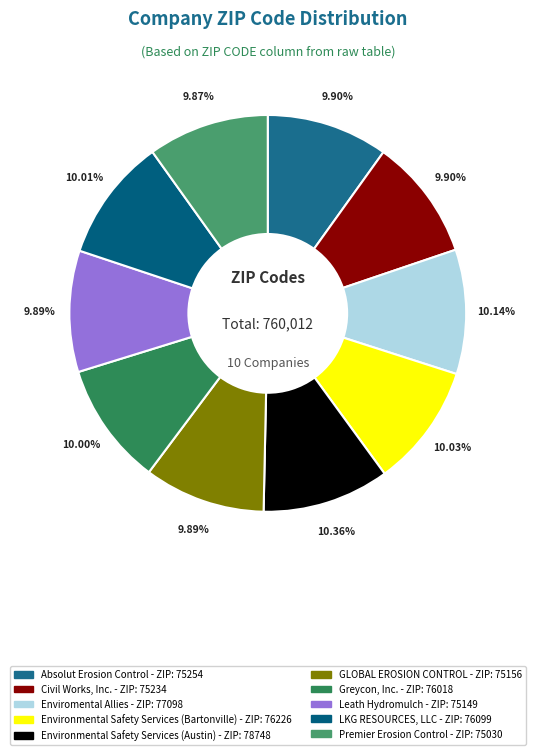

To the nearest percent, what percentage of the pie is LKG RESOURCES, LLC?

10%